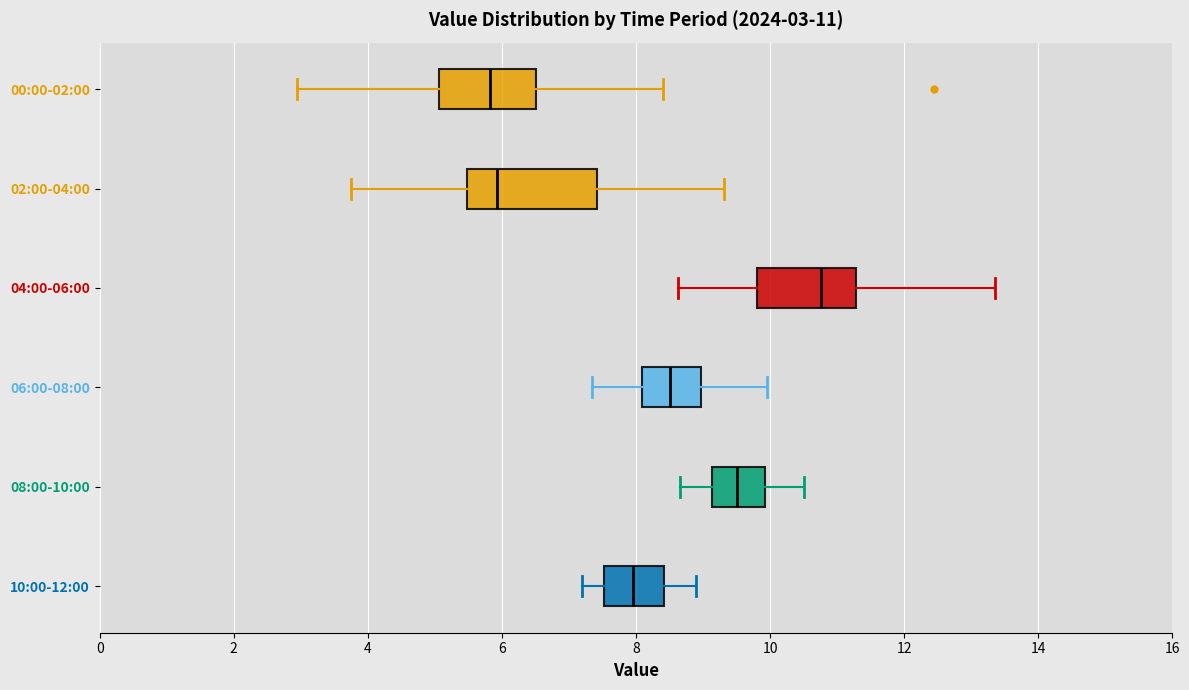

Comparing the boxes themselves (not the whiskers), which one is the widest?

02:00-04:00